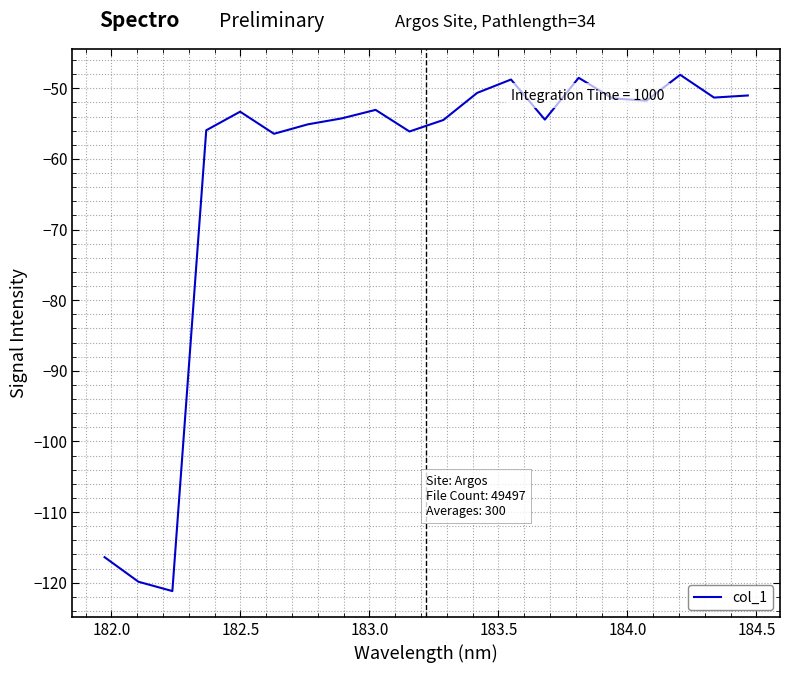

What is the maximum value shown in the chart?

-48.1